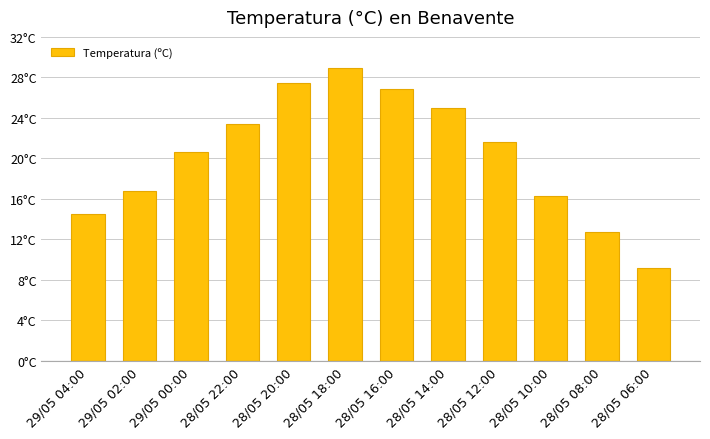

Read the value at 29/05 02:00.

16.8